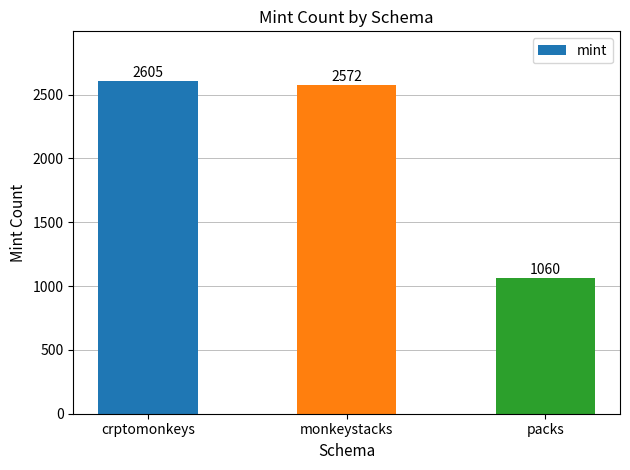

At which category does the chart reach its peak across all series?

crptomonkeys